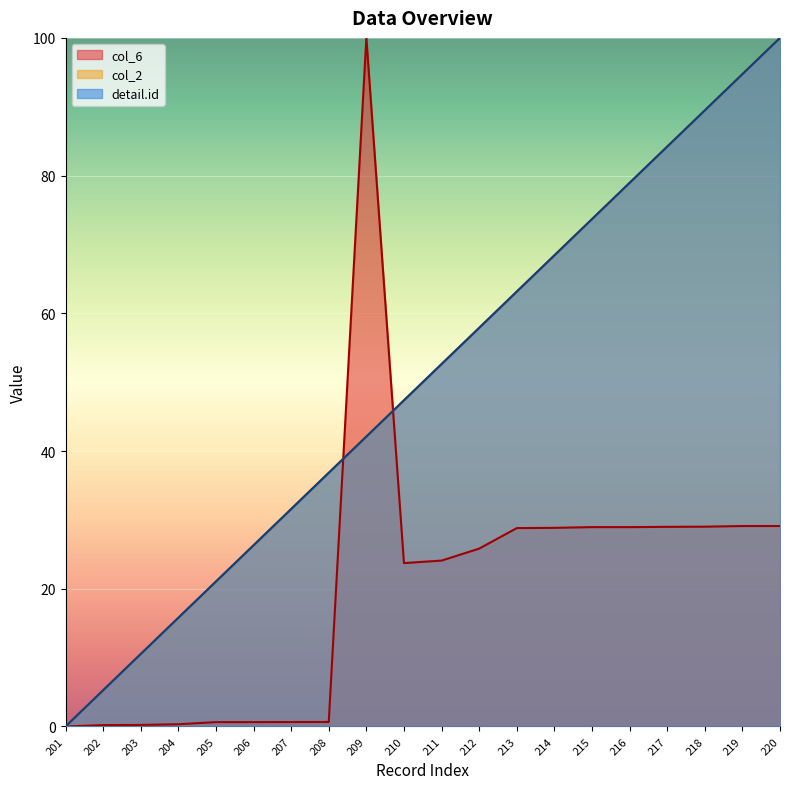

Which has a higher value, 207 or 202?

207